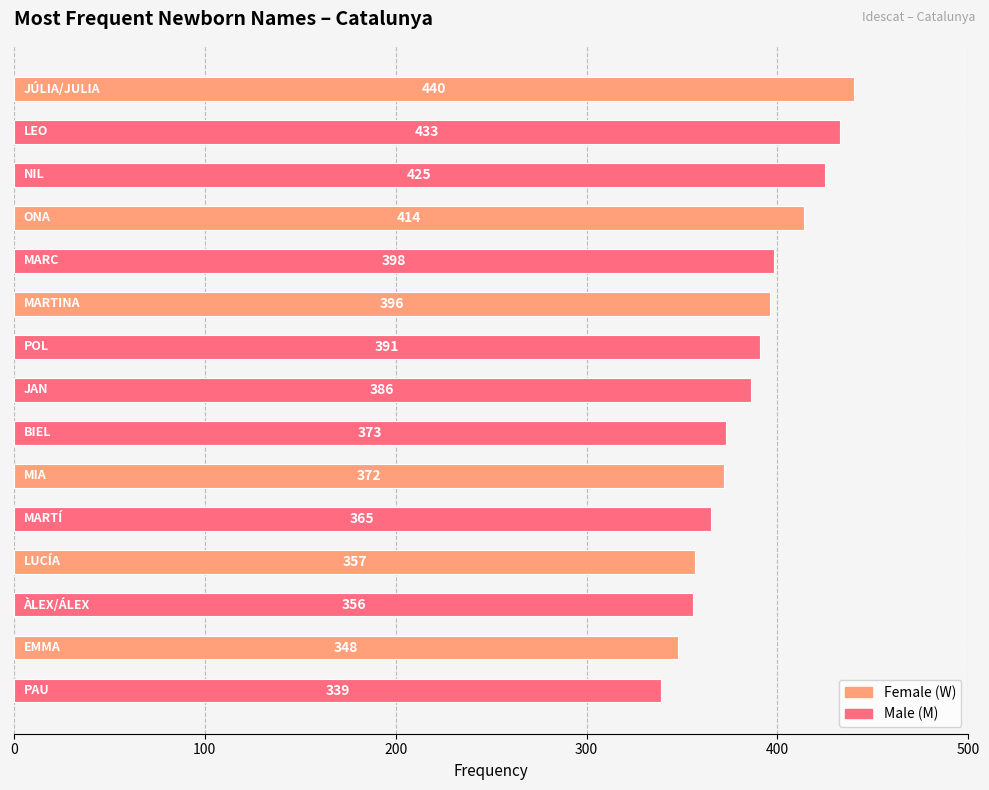

What is the difference between the maximum and minimum values?

101